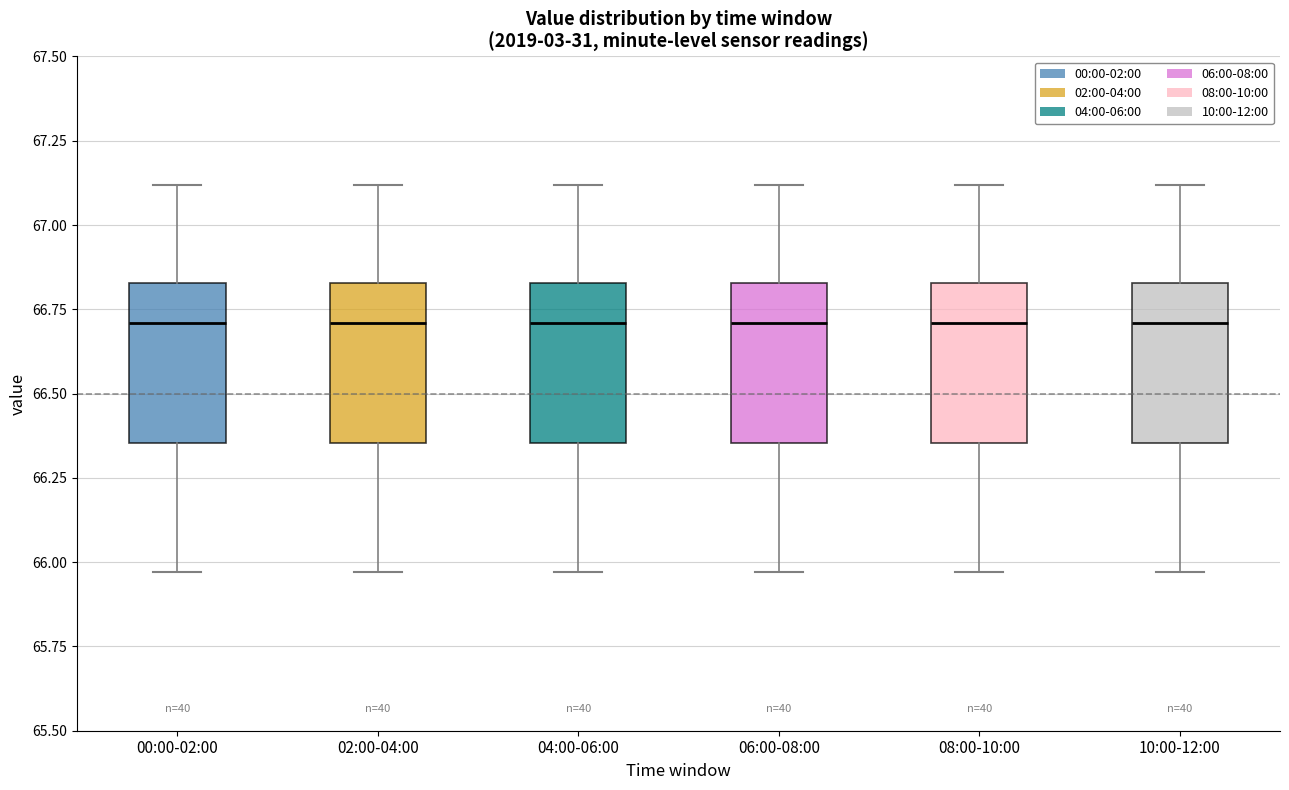

Where does the median line of the box for 00:00-02:00 sit on the y-axis? The values are not printed on the chart, so give them approximately, as read against the axis.

66.70